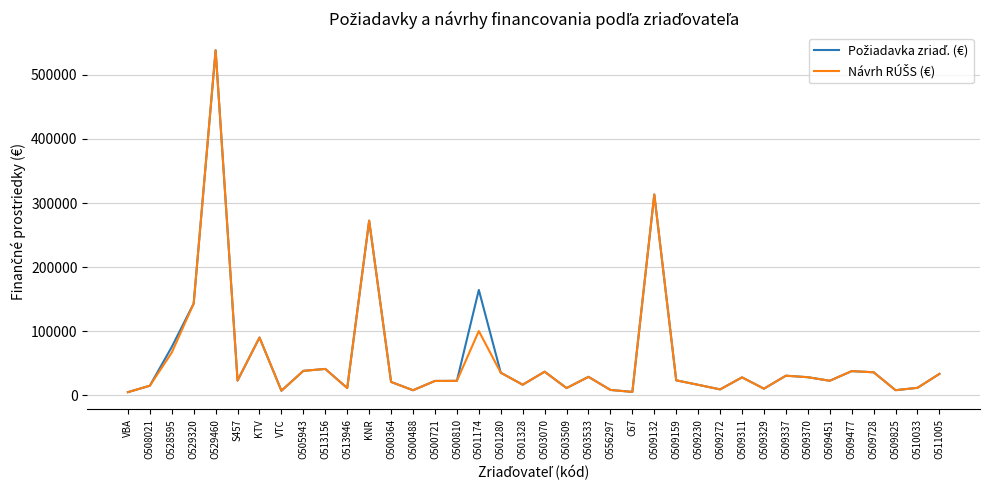

At which category is the sum across all series the highest?

O529460